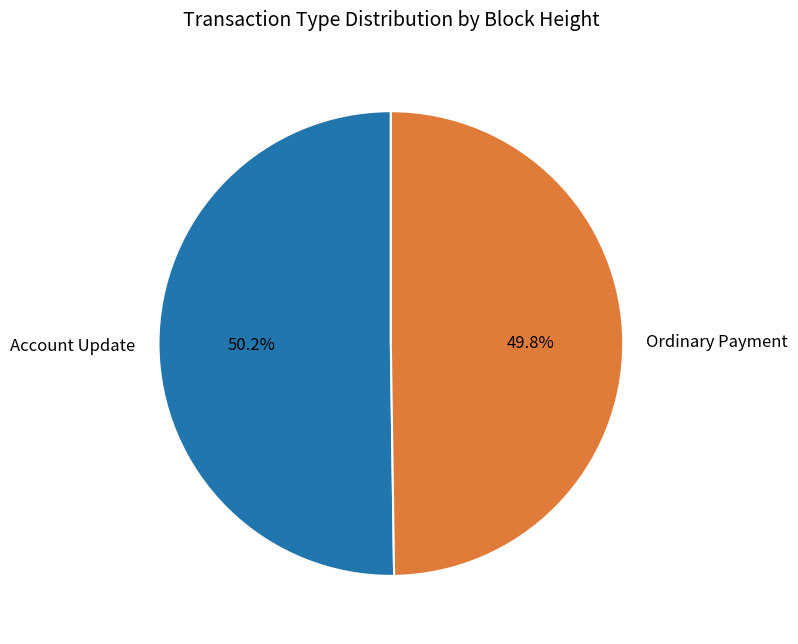

Is the sum of Ordinary Payment and Account Update greater than half?

Yes